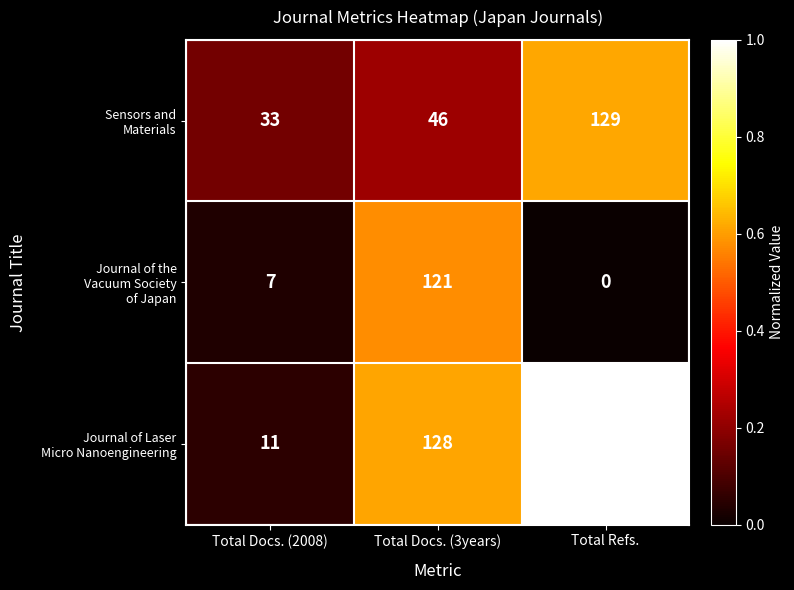

What is the spread (max minus min) of values at Total Refs.?

210